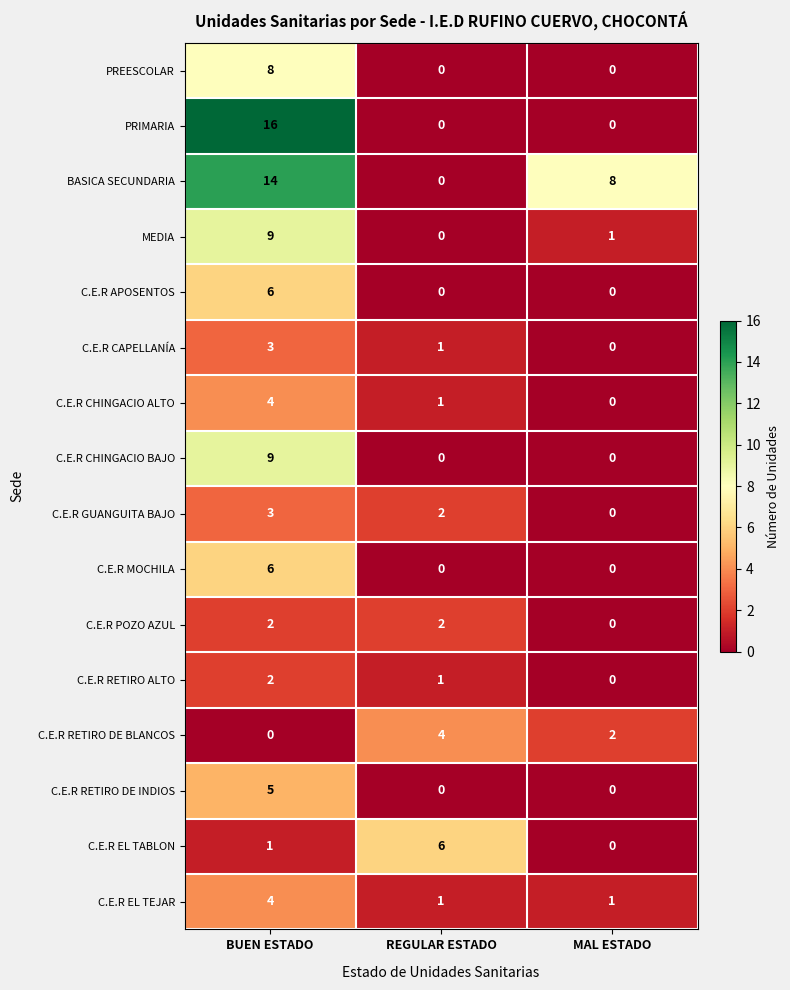

What is the difference between the maximum and minimum values in the C.E.R EL TEJAR series?

3